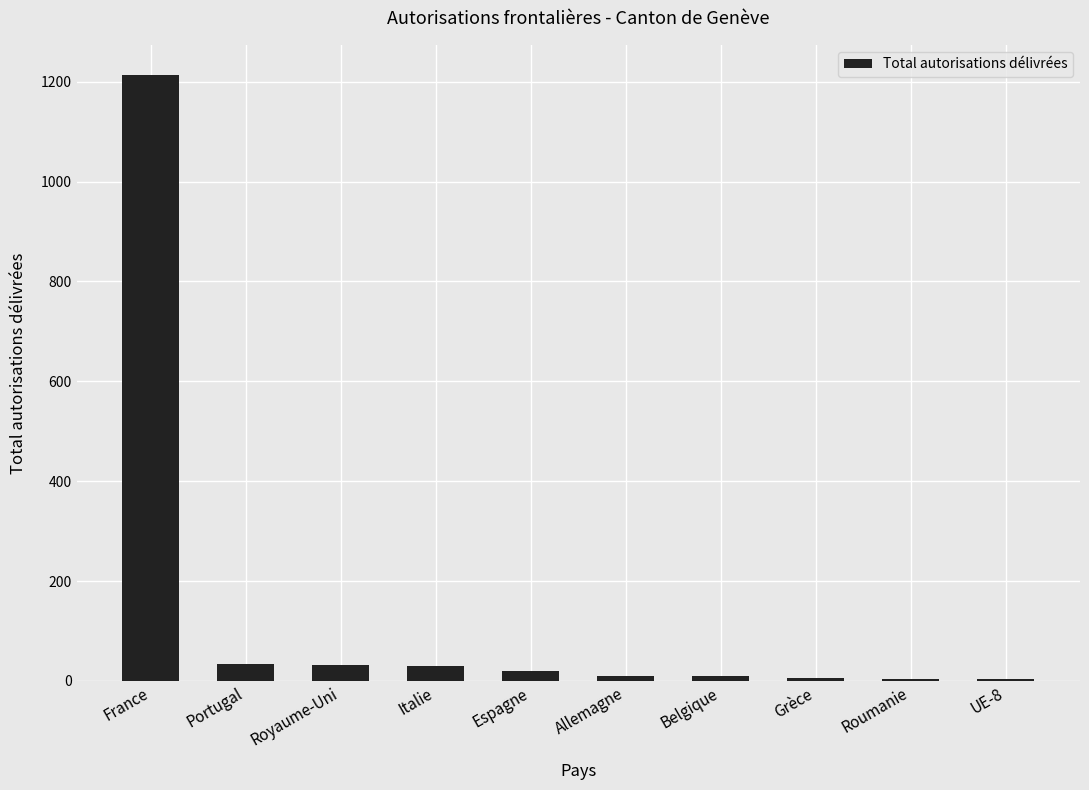

Which has a higher value, Royaume-Uni or UE-8?

Royaume-Uni